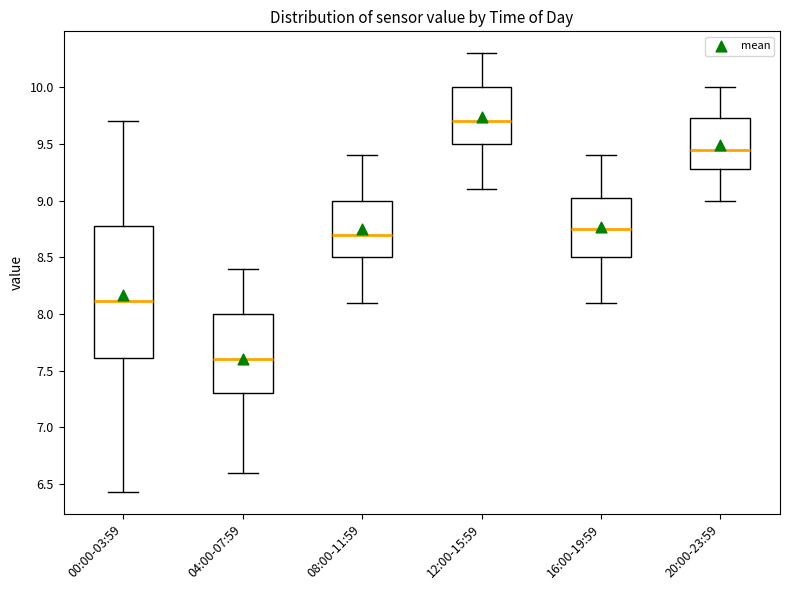

Where does the upper whisker of the box for 08:00-11:59 end on the y-axis? The values are not printed on the chart, so give them approximately, as read against the axis.

9.40